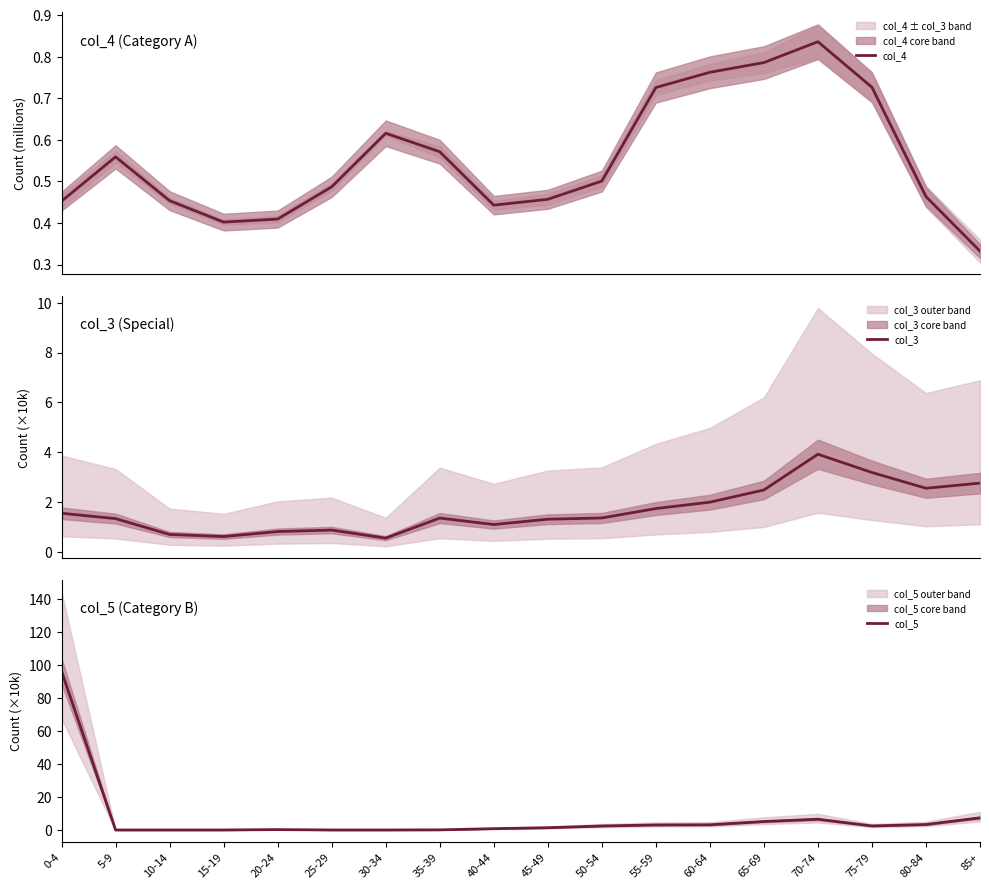

Reading left to right, what are all the values shown in this chart?

col_4: 0.5	0.6	0.5	0.4	0.4	0.5	0.6	0.6	0.4	0.5	0.5	0.7	0.8	0.8	0.8	0.7	0.5	0.3
col_3: 1.5	1.3	0.7	0.6	0.8	0.9	0.5	1.4	1.1	1.3	1.4	1.7	2.0	2.5	3.9	3.2	2.5	2.8
col_5: 96.4	0.0	0.0	0.0	0.2	0.0	0.0	0.1	0.8	1.4	2.4	3.0	3.1	5.1	6.5	2.4	3.3	7.4